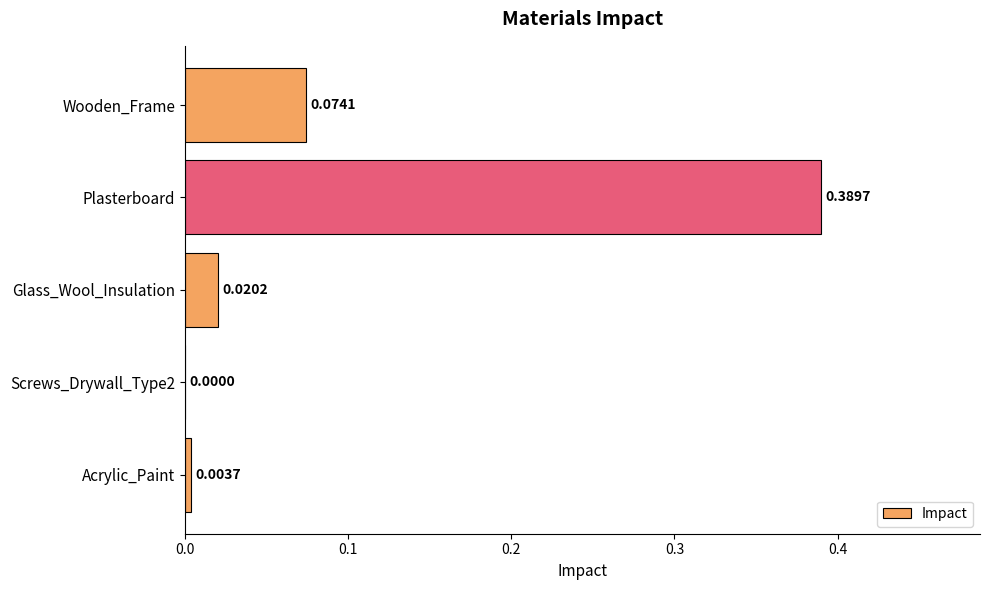

At which category does the chart reach its peak across all series?

Plasterboard